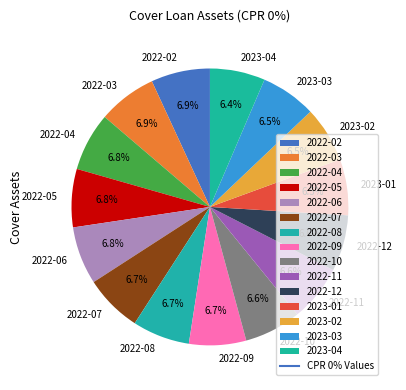

What is the total percentage of 2022-05 and 2023-03?

13.3%